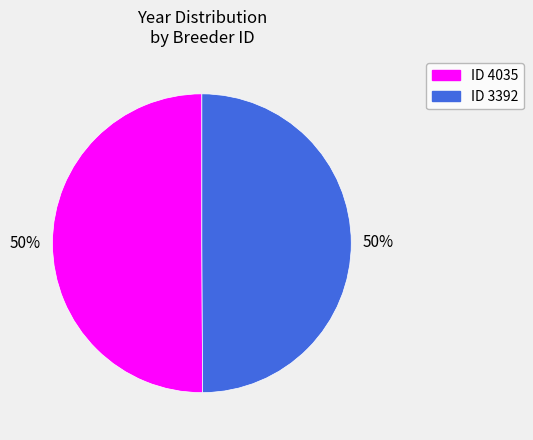

How many segments does this pie chart have?

2